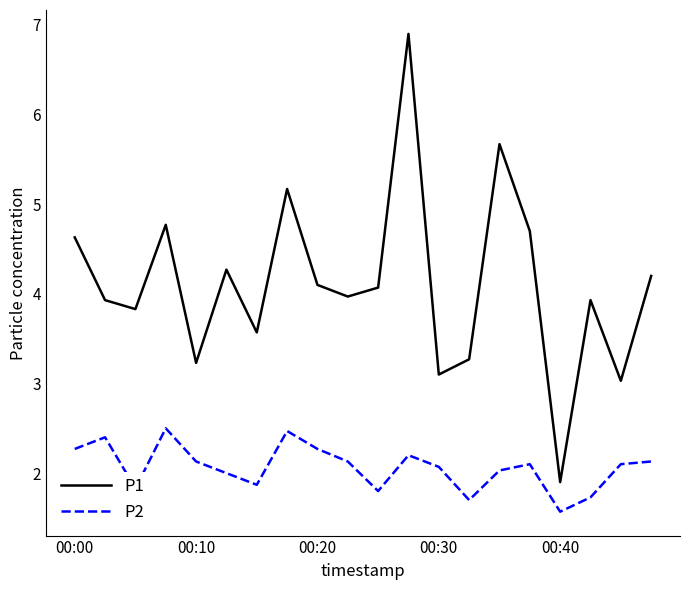

At how many categories does at least one series exceed 6?

1